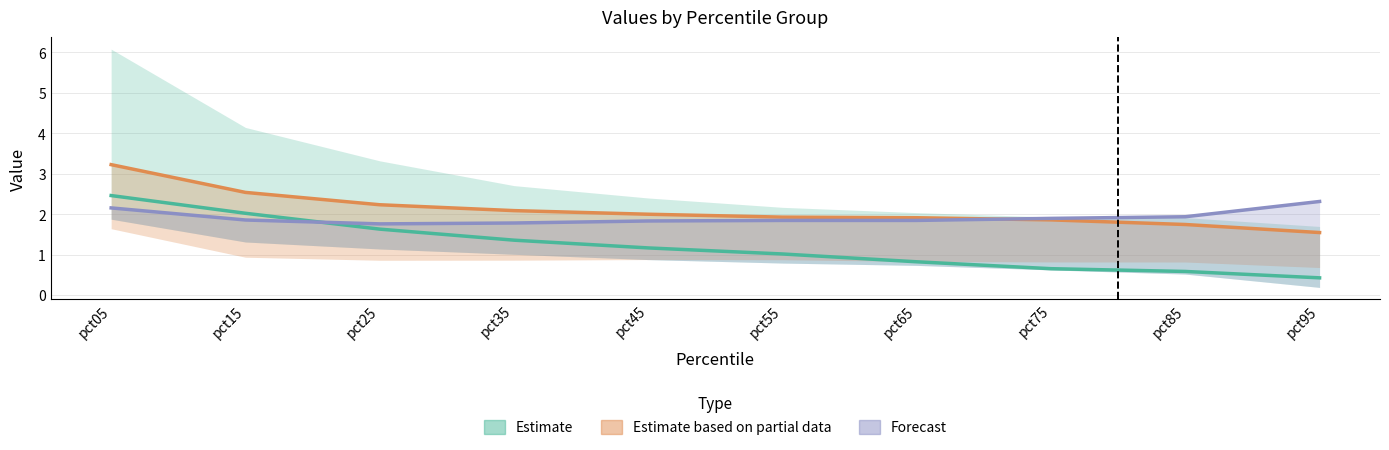

At which label does Estimate_line reach its peak?

pct05